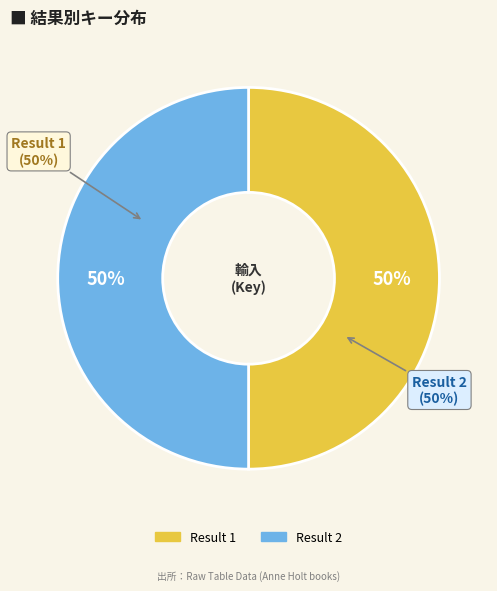

What is the largest slice in the pie chart?

2